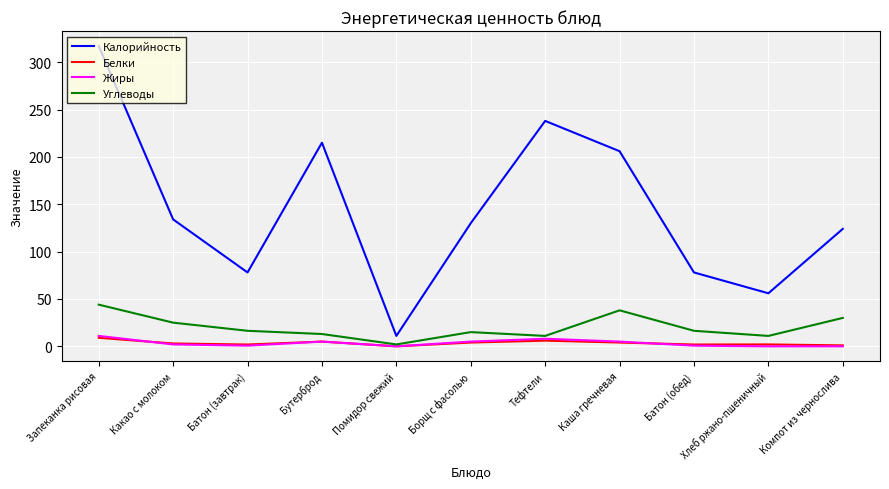

Is it true that Калорийность equals 78.0 at Батон (завтрак)?

True